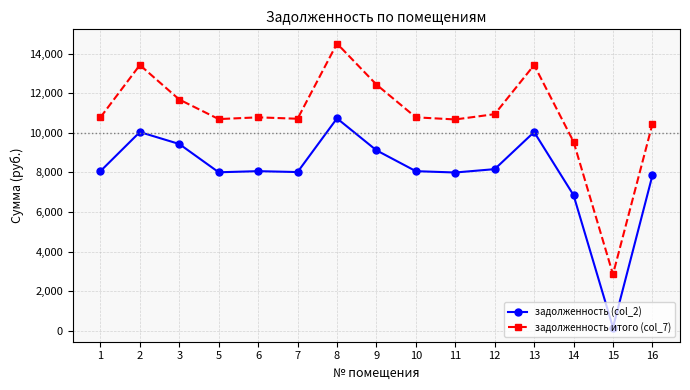

What is the value of the задолженность итого (col_7) point at the 9th from the left?

10785.6